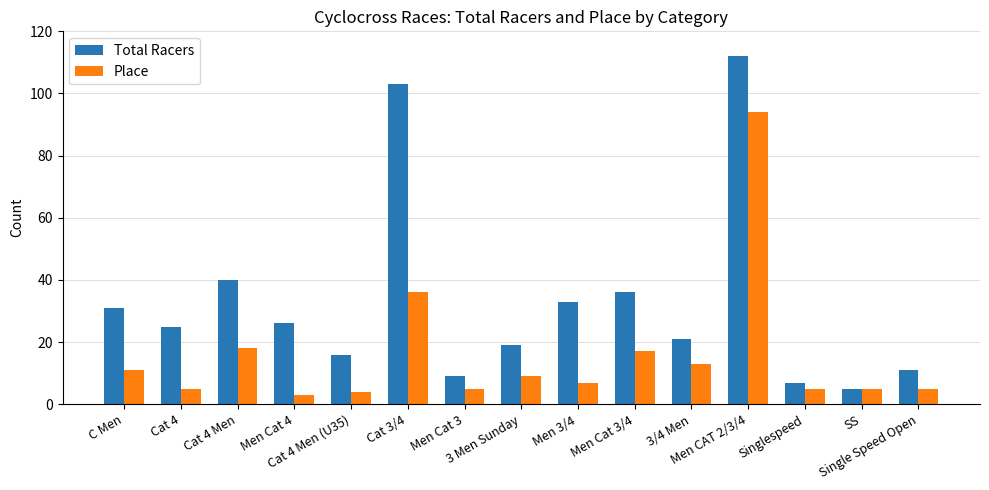

Which series has the largest range (max minus min)?

Total Racers